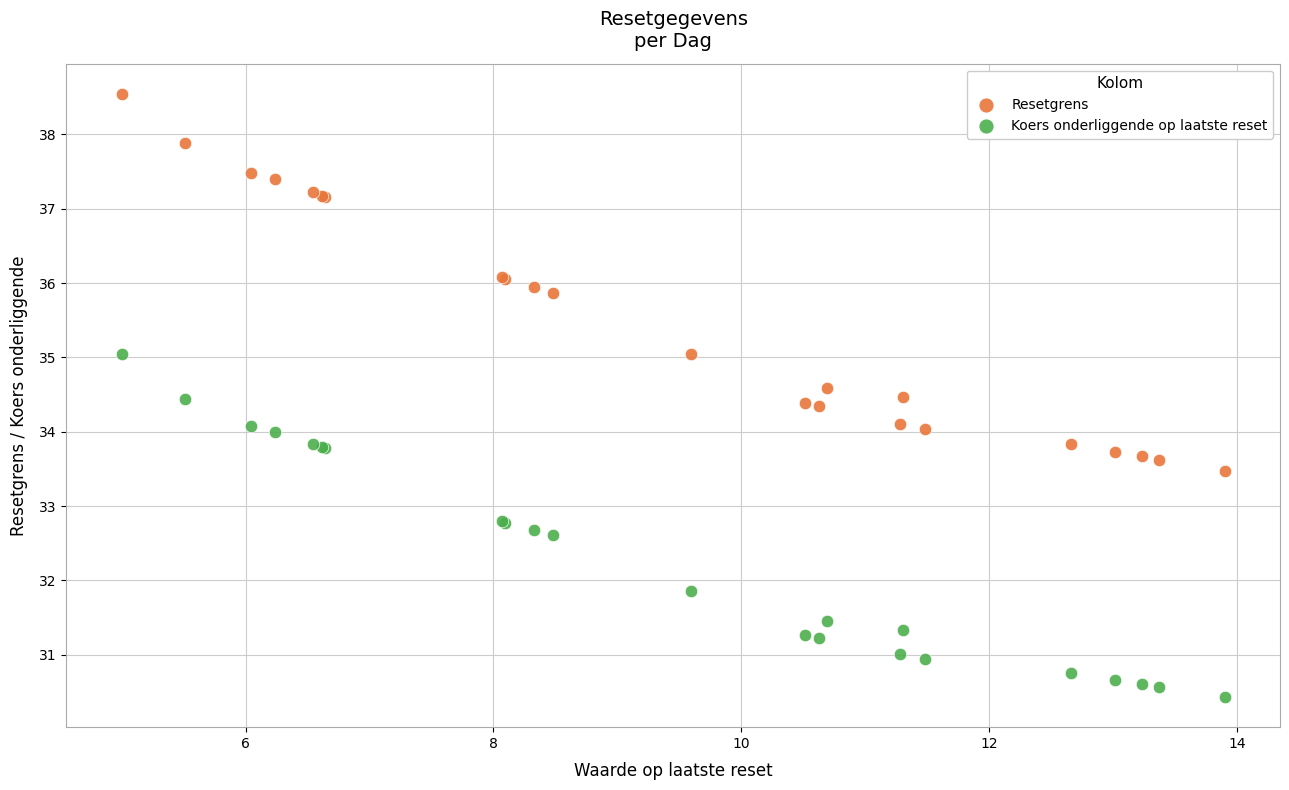

In the Koers onderliggende op laatste reset series, what Y value is closest to 32?

31.9